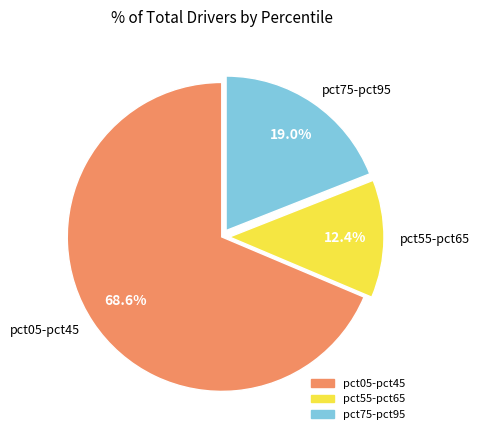

Rank the categories by value from lowest to highest.

pct55-pct65, pct75-pct95, pct05-pct45